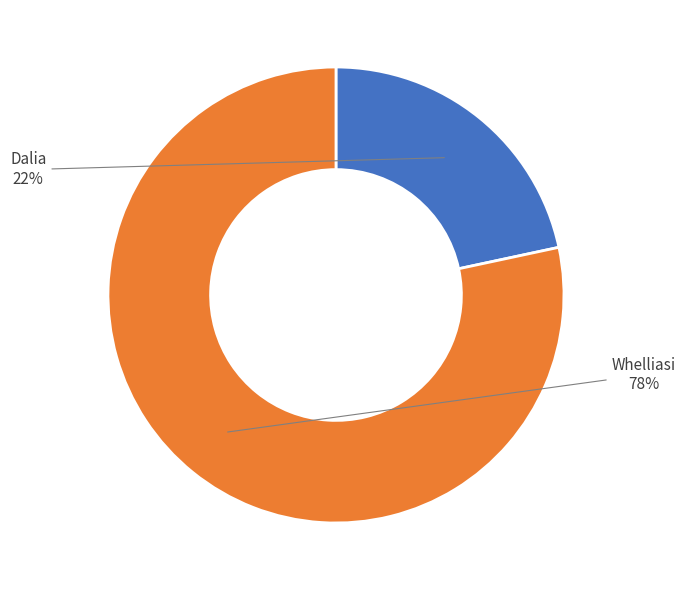

What percentage is the Whelliasi slice, to the nearest percent?

78%